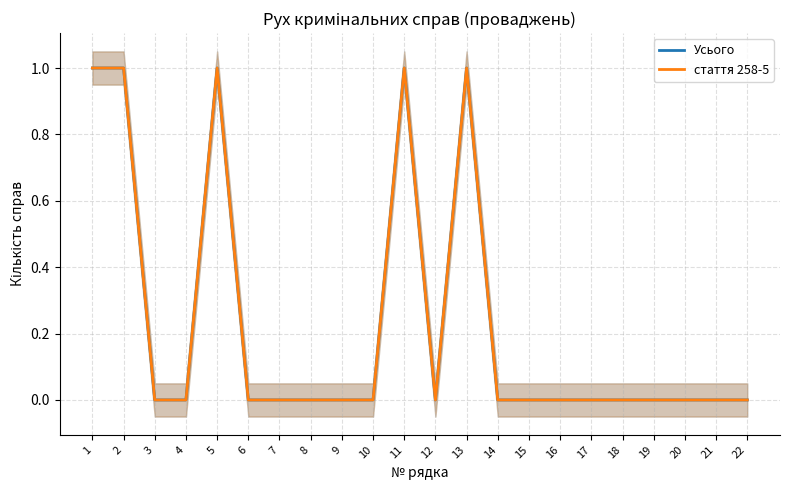

At which category does Усього reach its first local peak?

5